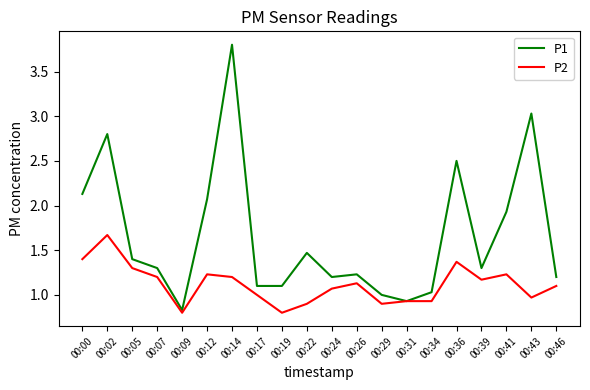

How many interior local peaks does the P1 series have?

6